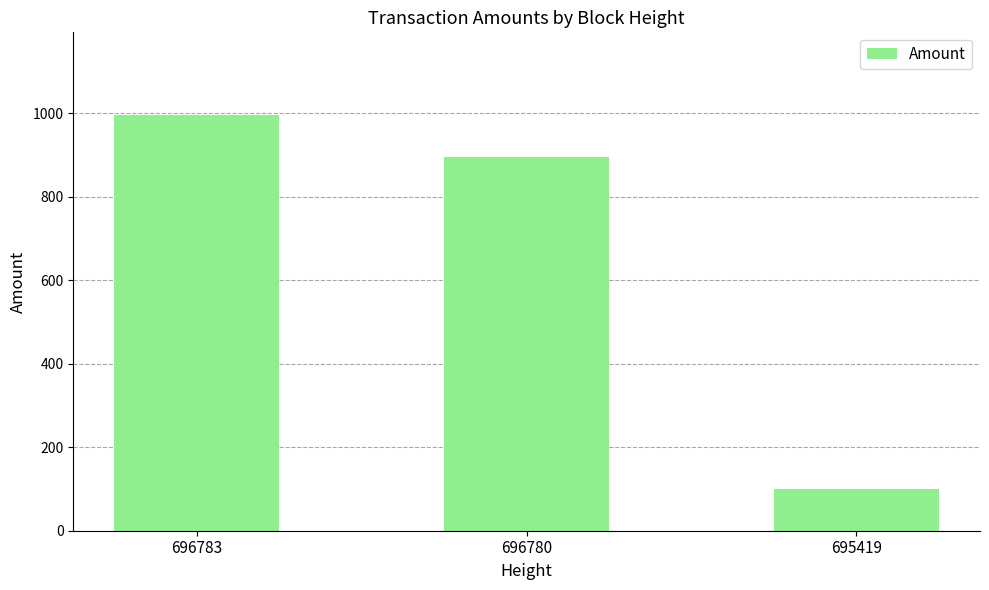

The chart shows a value of 895.5 at 696780. True or false?

True